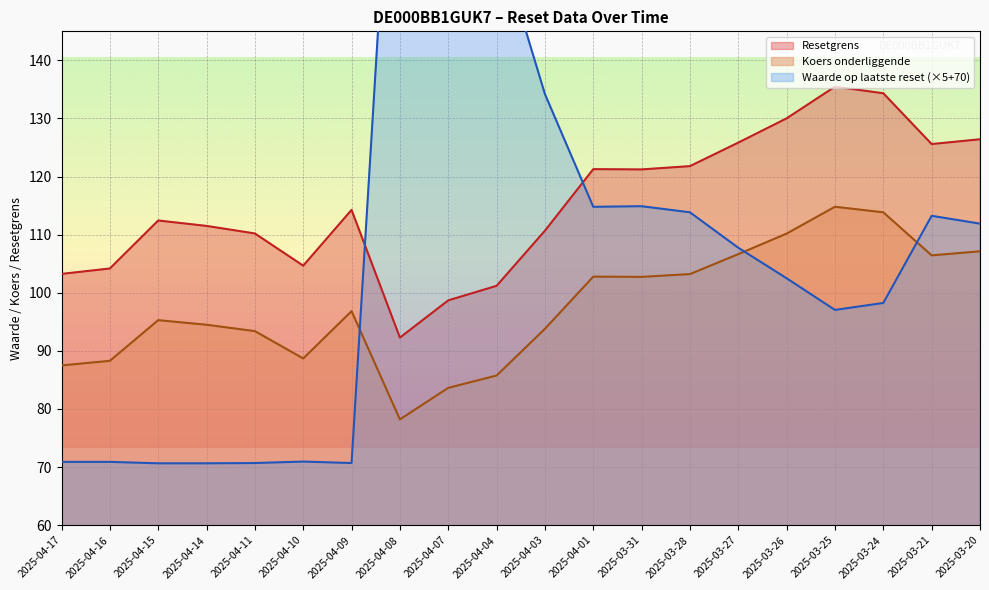

True or false: Koers onderliggende and Waarde op laatste reset cross at least once.

True